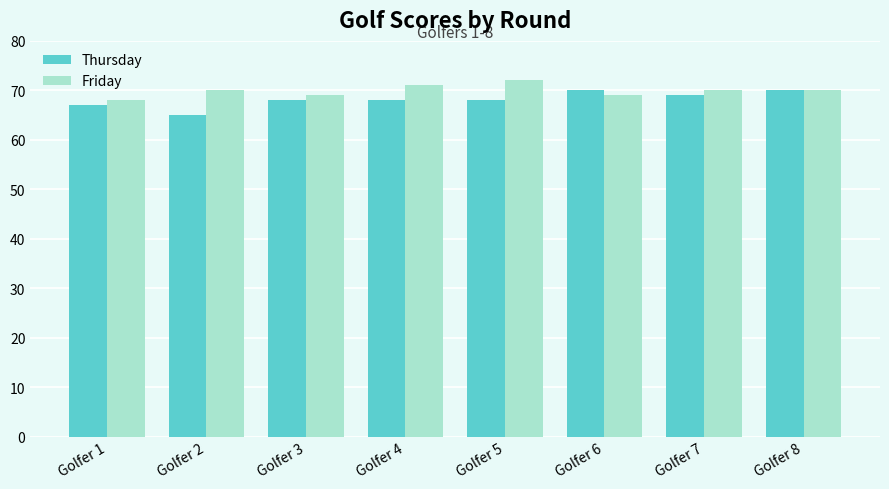

True or false: Thursday has a value of 15 at Golfer 3.

False